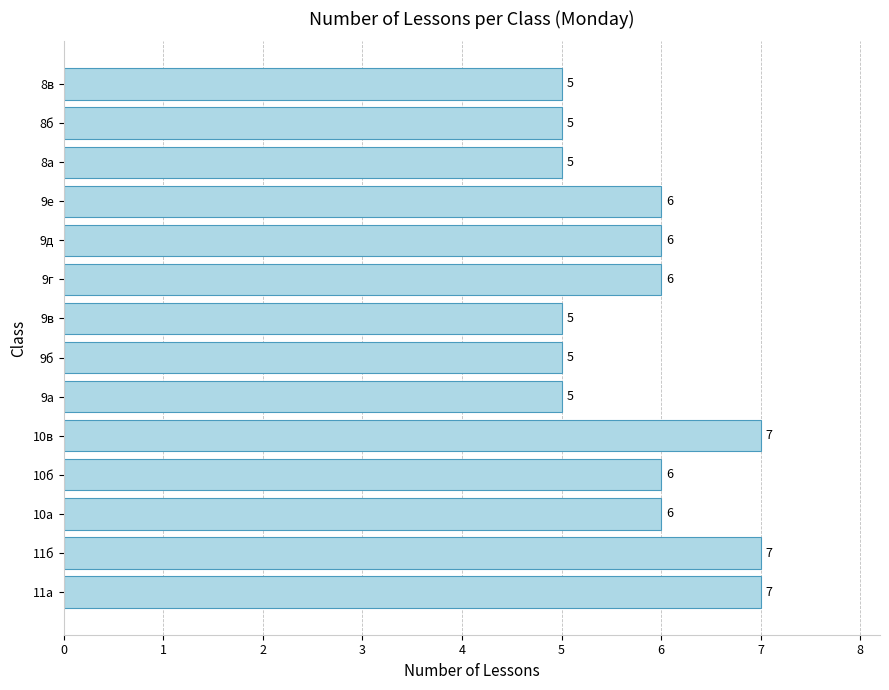

What is the difference between the second highest and second lowest values?

2